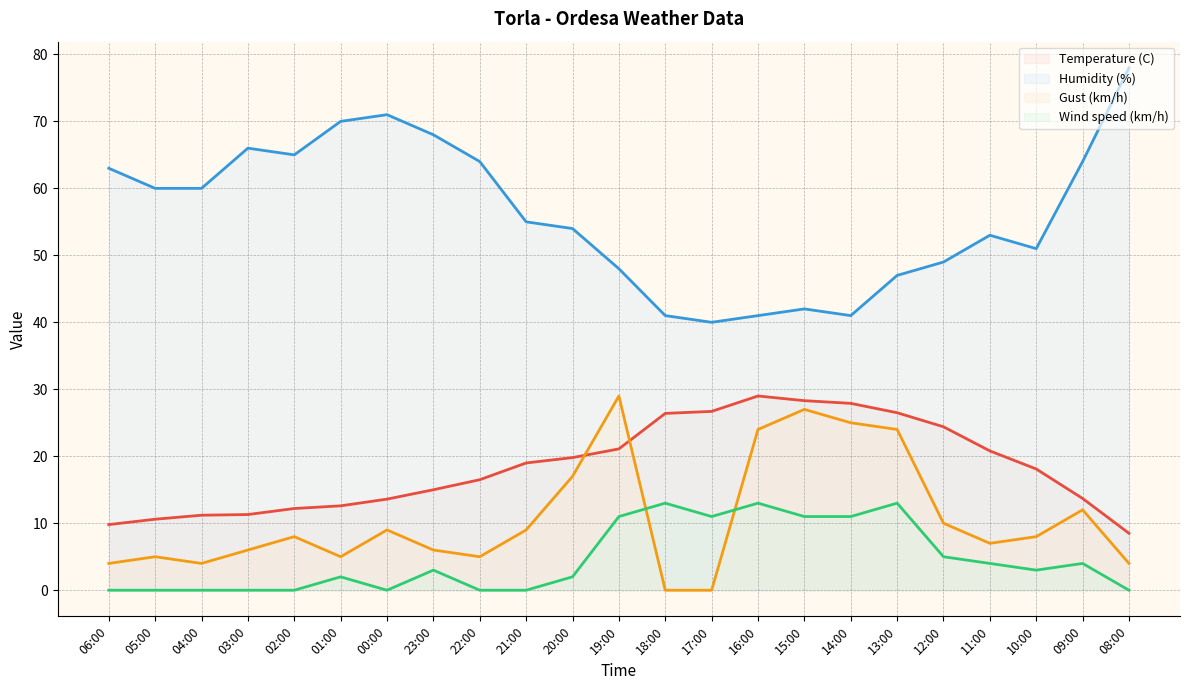

What is the maximum value for Gust (km/h)?

29.0